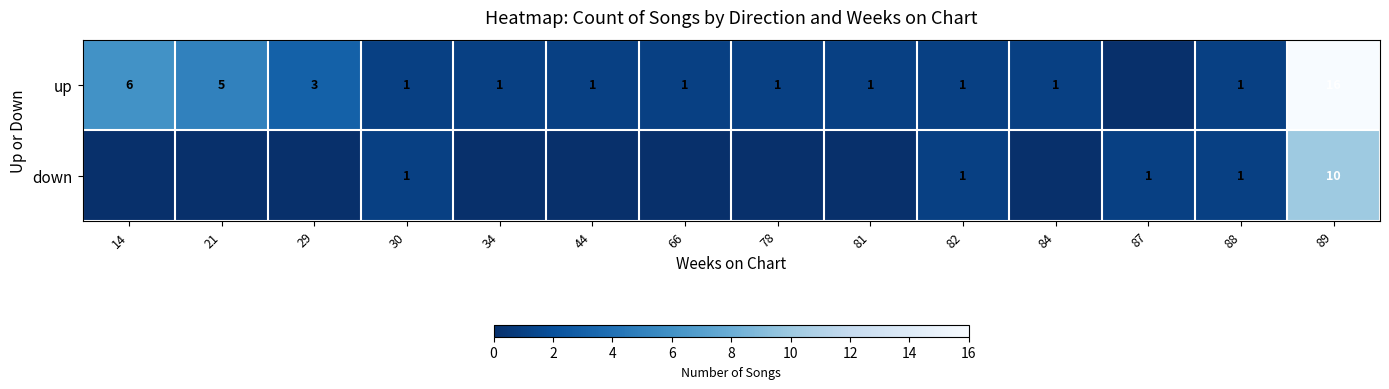

At 89, list the series in order from smallest to largest.

down, up